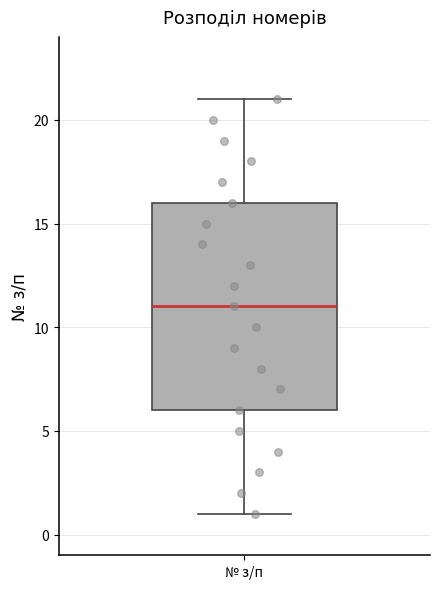

Read this box plot against the y-axis: the position of the median line, the range covered by the box, and the ends of both whiskers. The values are not printed on the chart, so give them approximately, as read against the axis.

median 11, box 6 to 16, whiskers 1 to 21